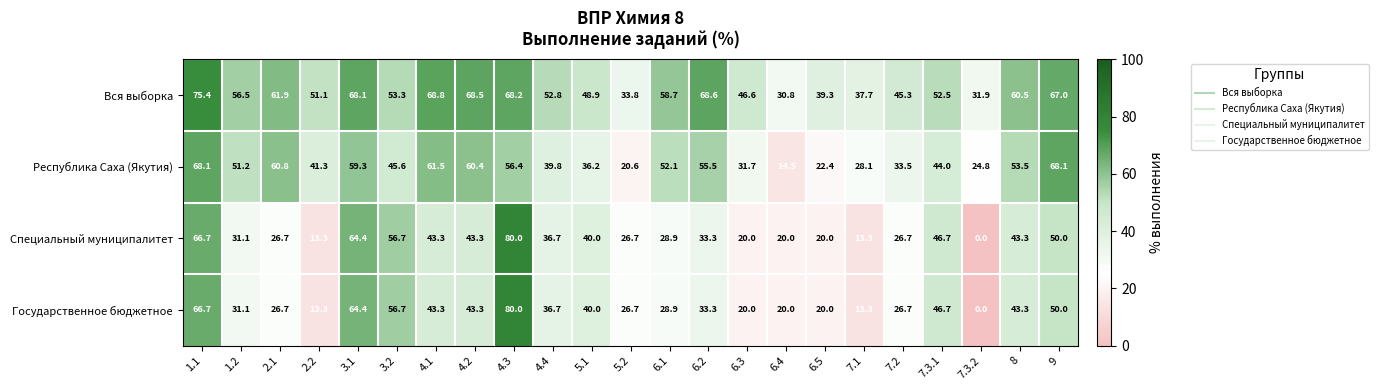

How many values in the Республика Саха (Якутия) series are below 45?

11